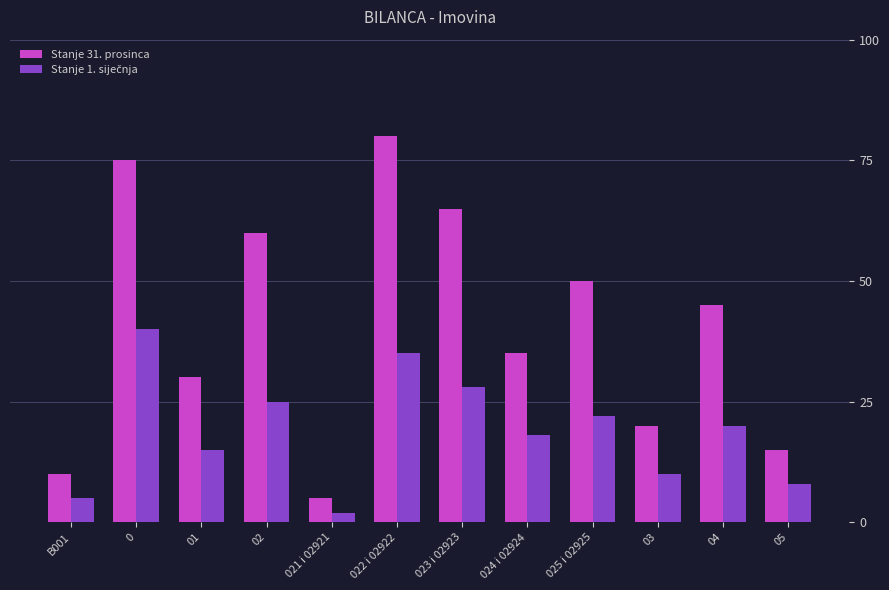

Which series has the largest range (max minus min)?

Stanje 31. prosinca